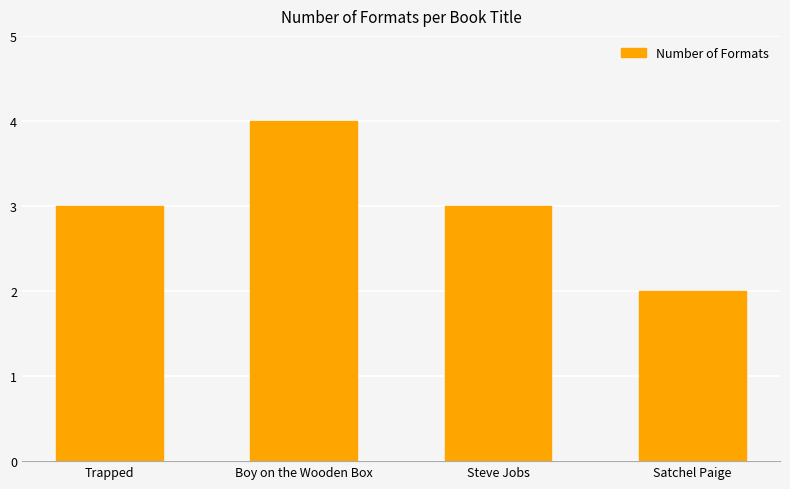

What position from the right is Trapped?

4